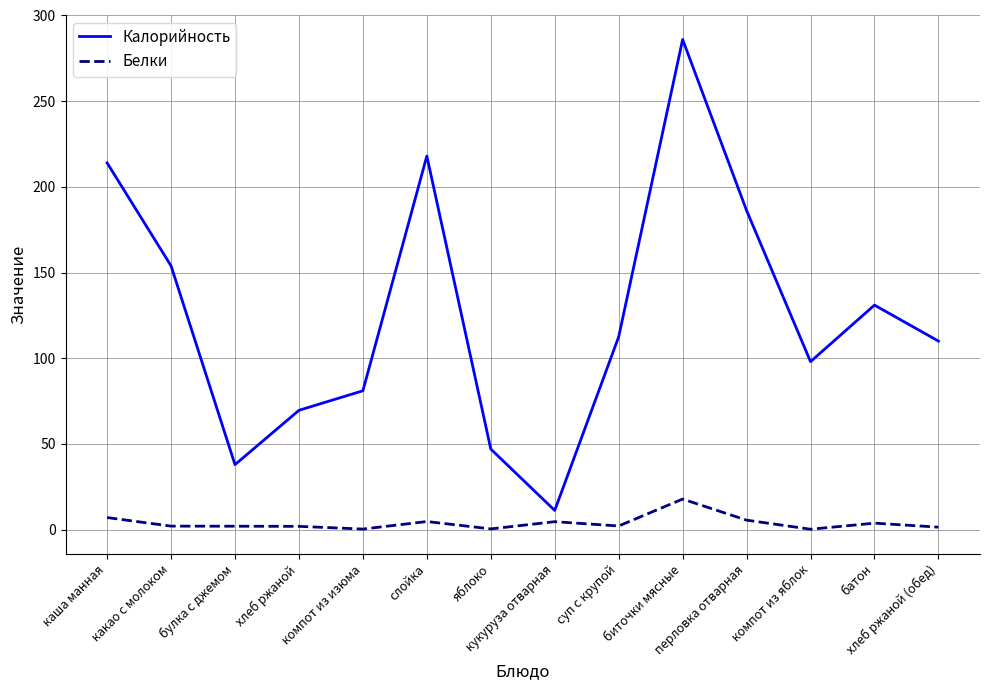

What is the difference between the highest and lowest values at компот из яблок?

97.8